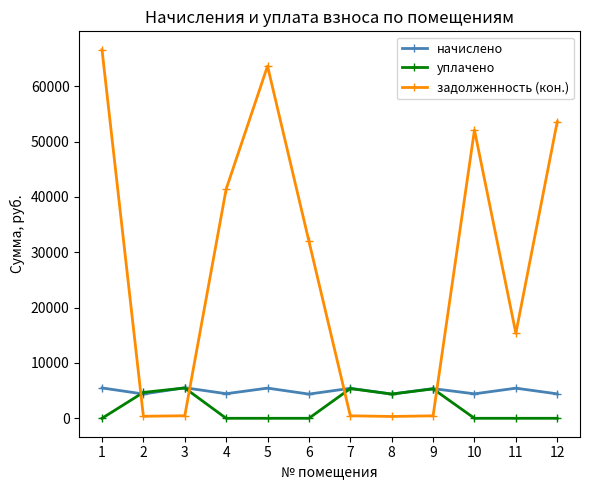

Which series changed the most between 1 and 8?

задолженность (кон.)